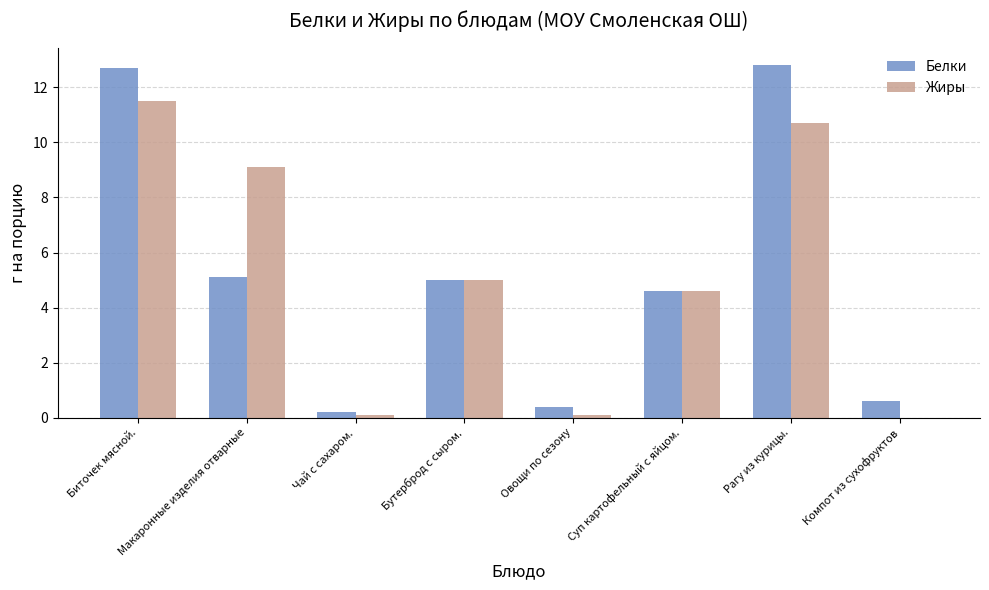

Where is Жиры nearest to the value 5?

Бутерброд с сыром.